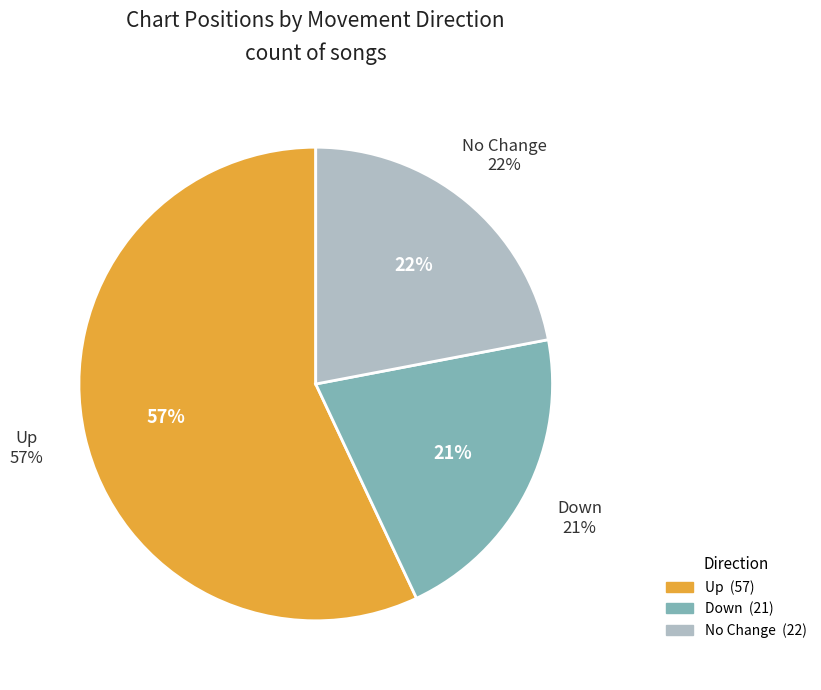

Between up and -, which is larger?

up